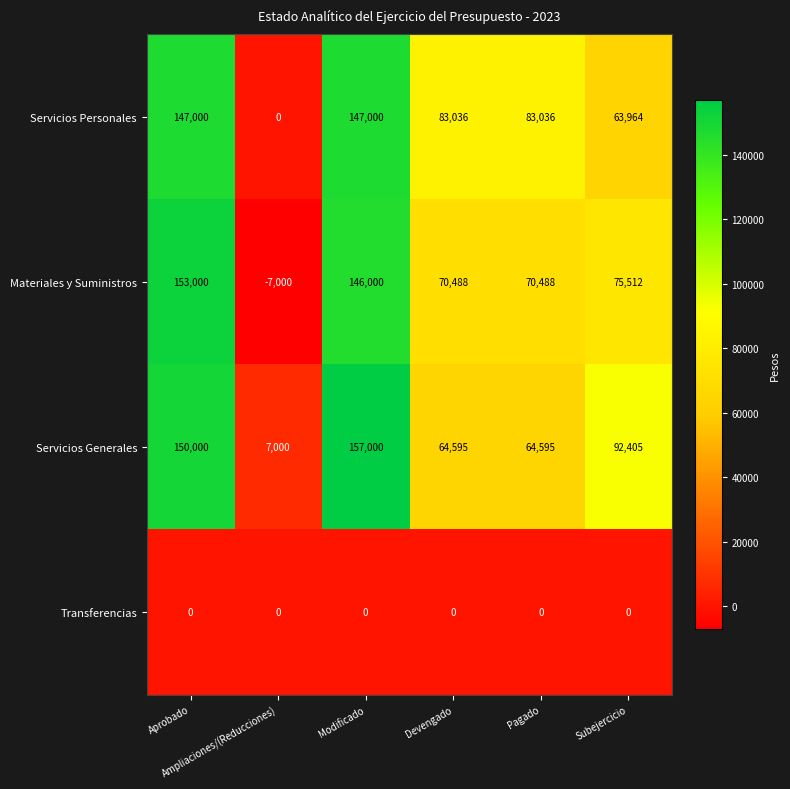

Which series has the largest total across all categories?

Servicios Generales